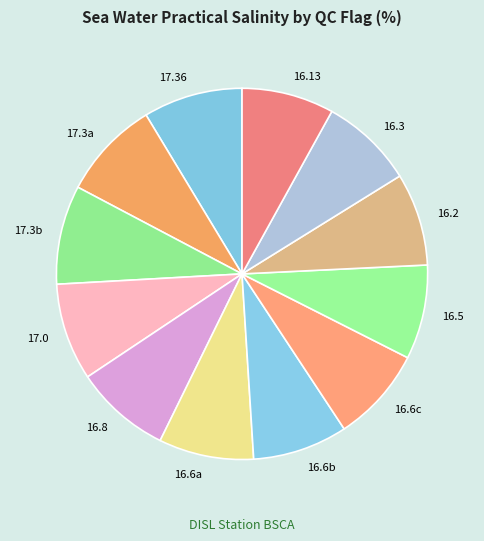

Combined, do 17.0 and 16.6a account for over 50%?

No